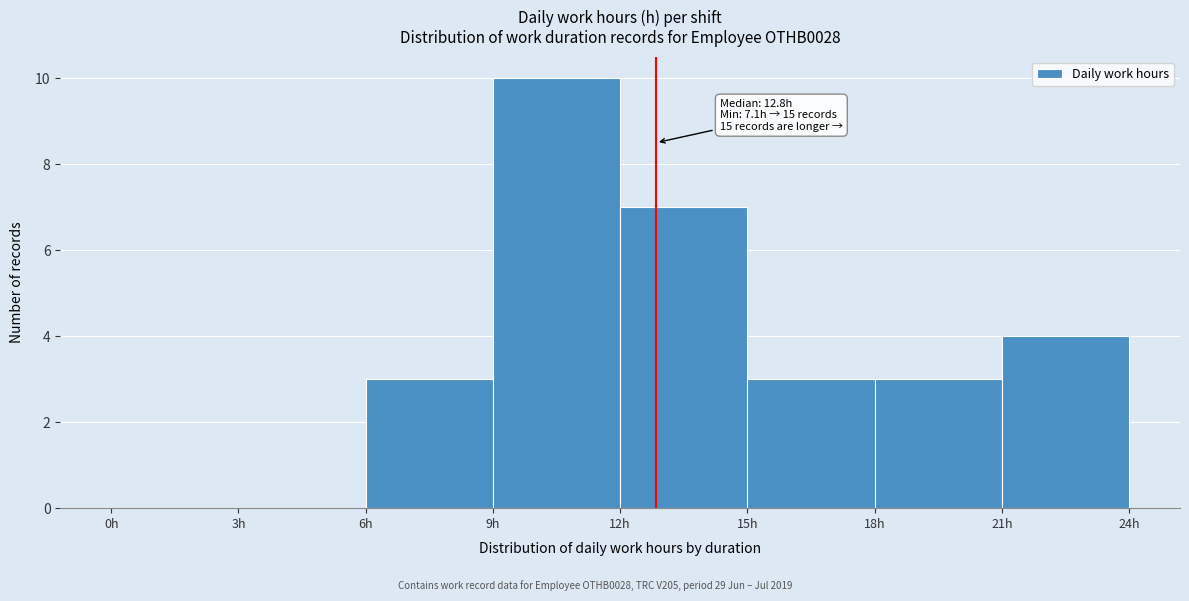

Which range on the x-axis has the tallest bar?

9 to 12